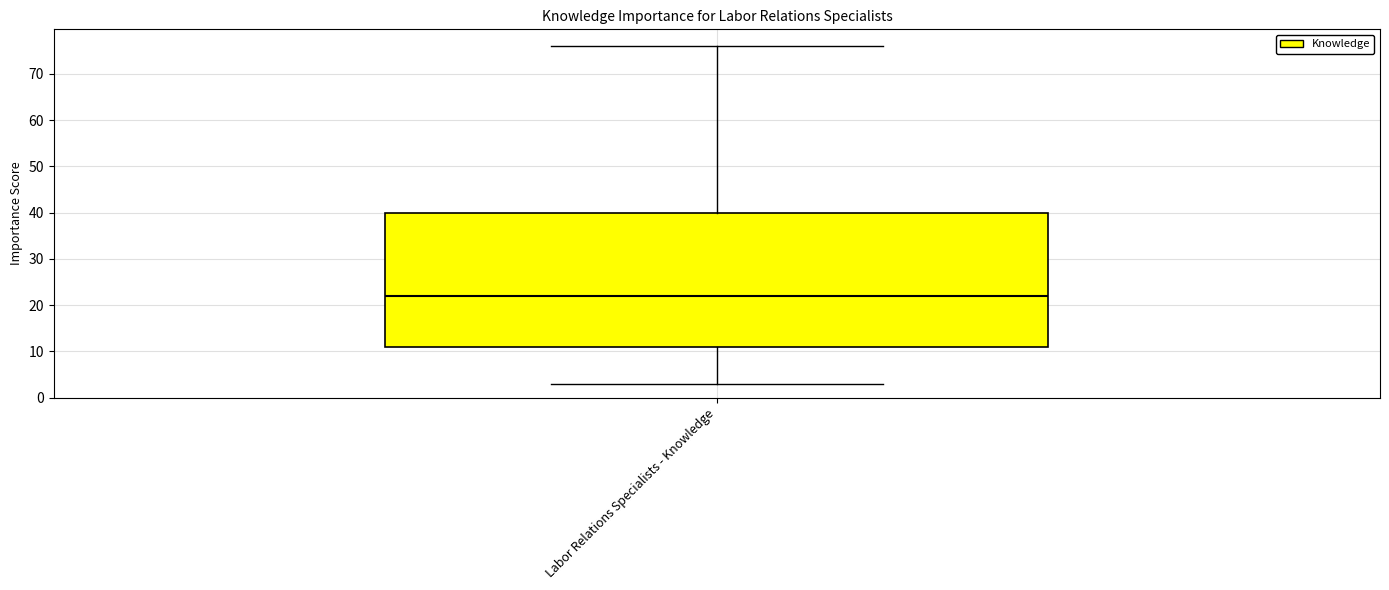

Transcribe this box plot: give where the median line is, the range the box spans, and where the two whiskers end, as read against the y-axis. The values are not printed on the chart, so give them approximately, as read against the axis.

median 22, box 11 to 40, whiskers 3 to 76